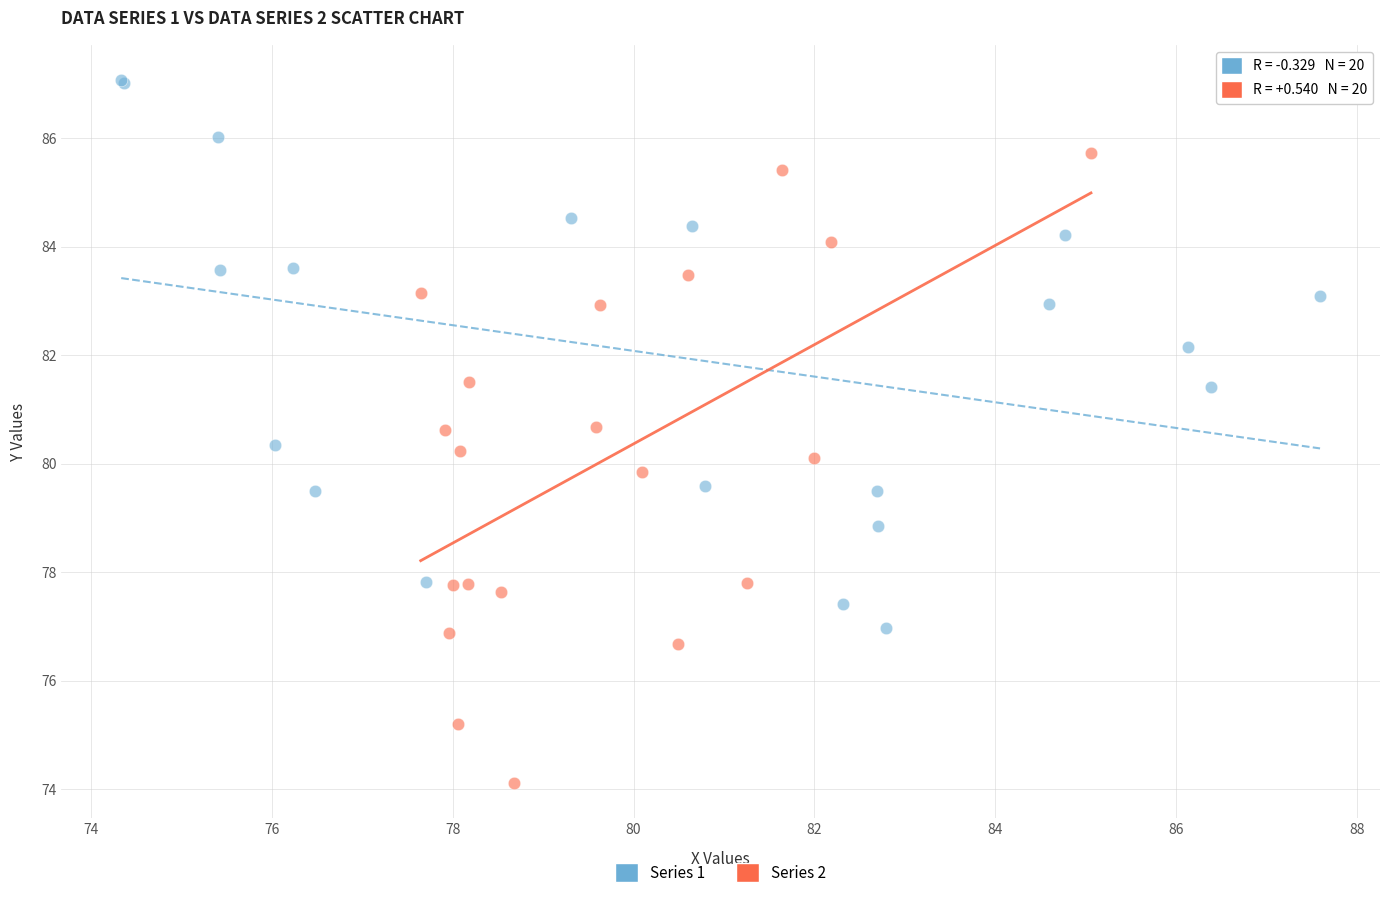

Which series has the widest spread of Y values?

Series 2